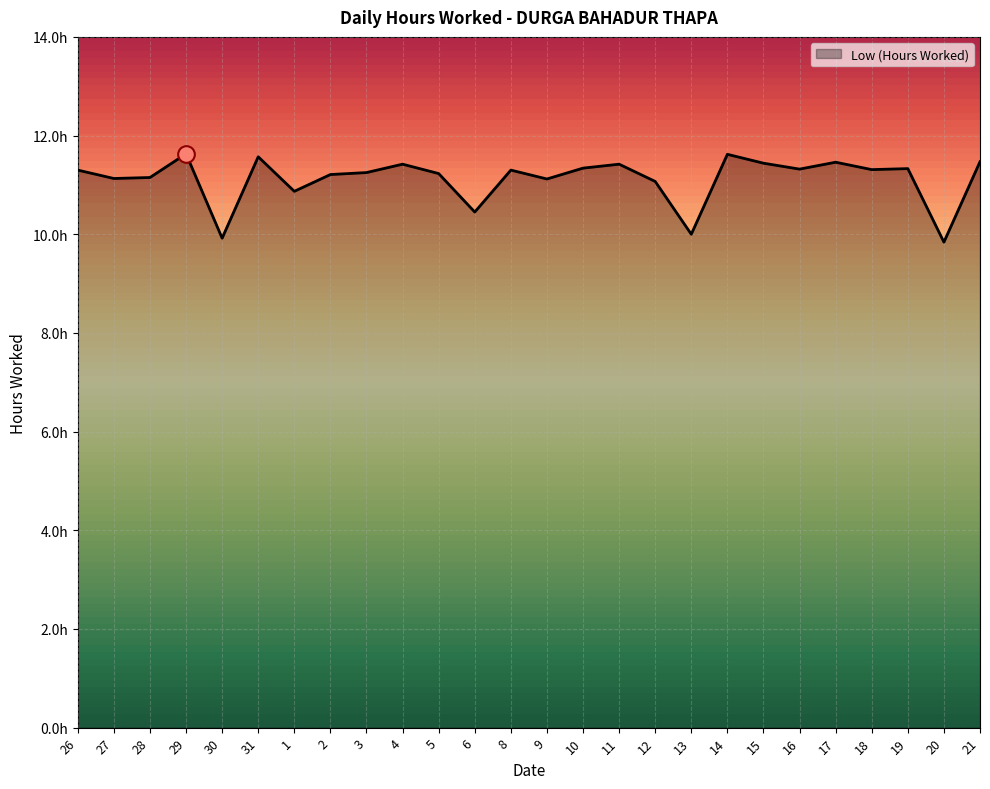

Between 10 and 14, which is larger?

14